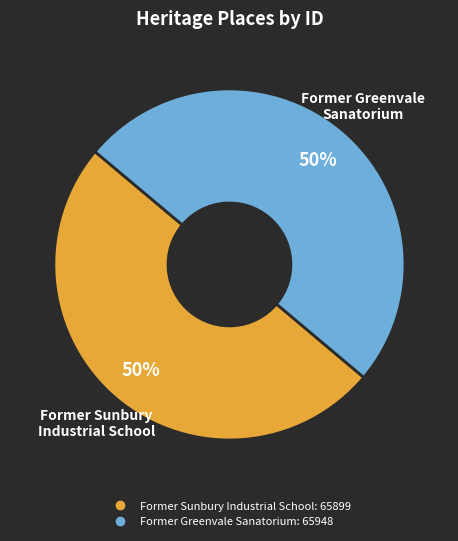

To the nearest percent, what percentage of the pie is Former Greenvale Sanatorium?

50%